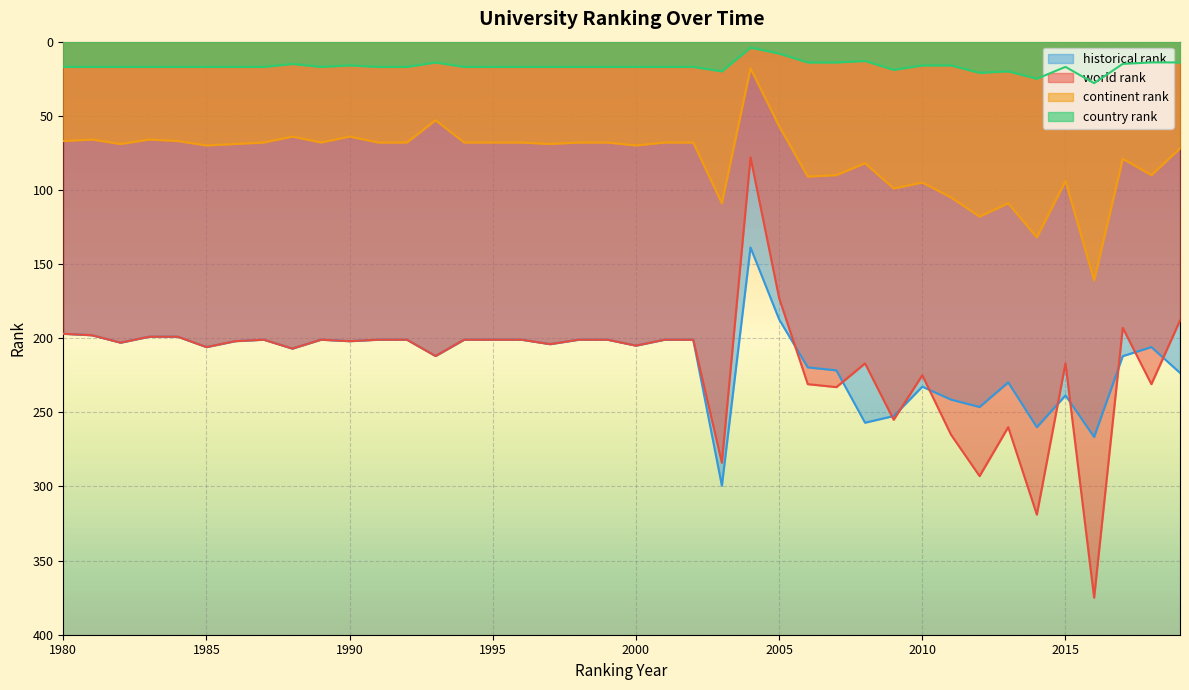

The historical rank series shows 112.6 at 1989. True or false?

False